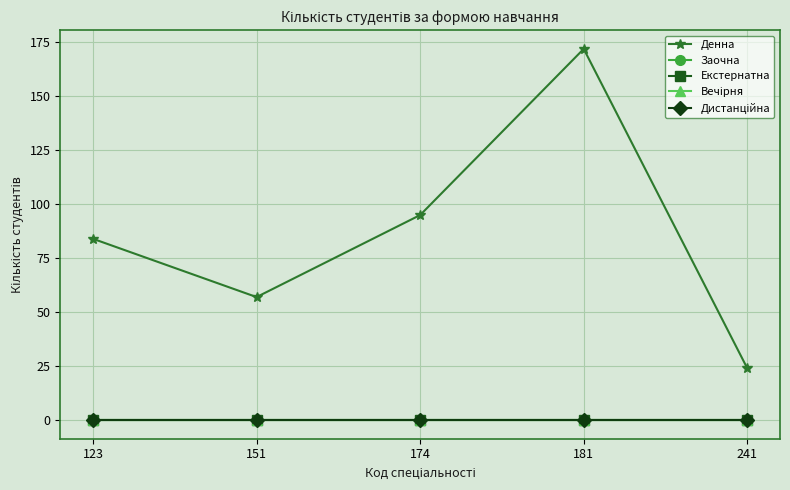

What is the sum of all Денна values?

432